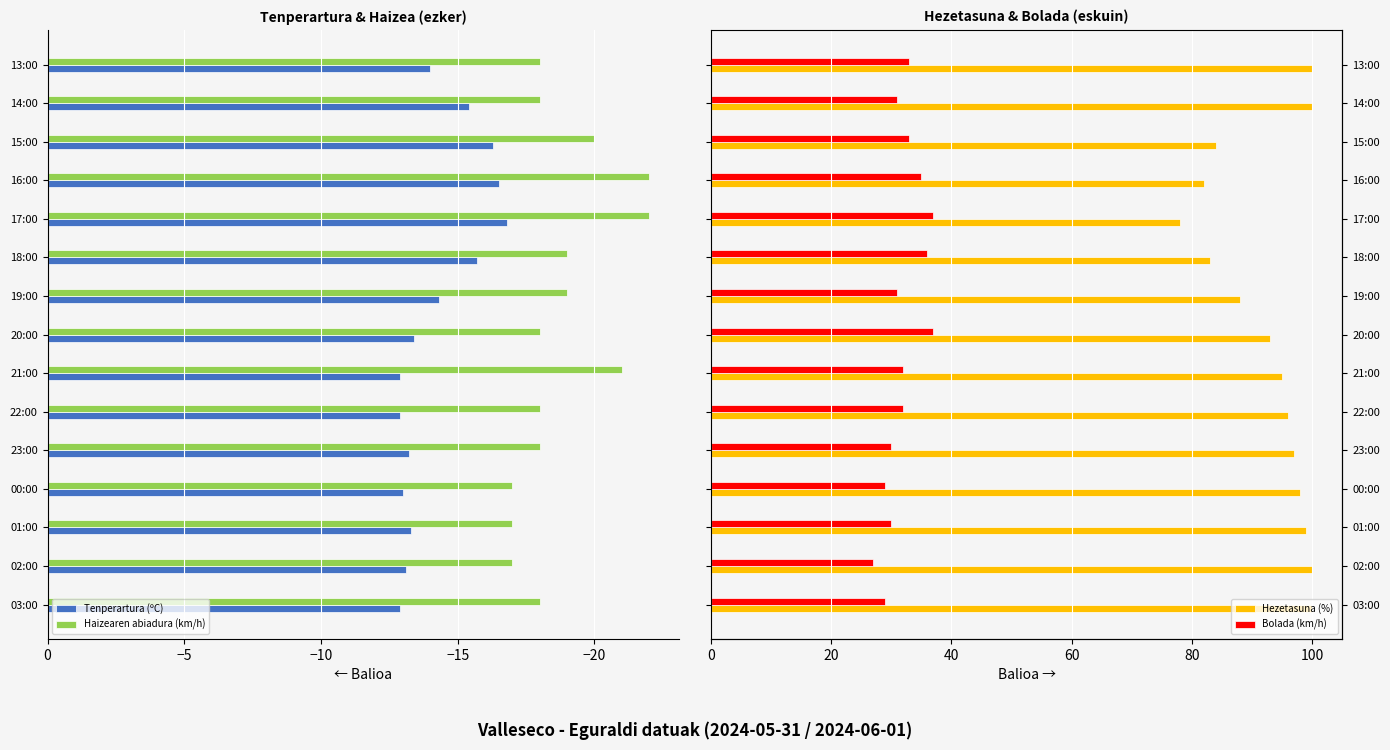

At how many categories does at least one series exceed 46?

15